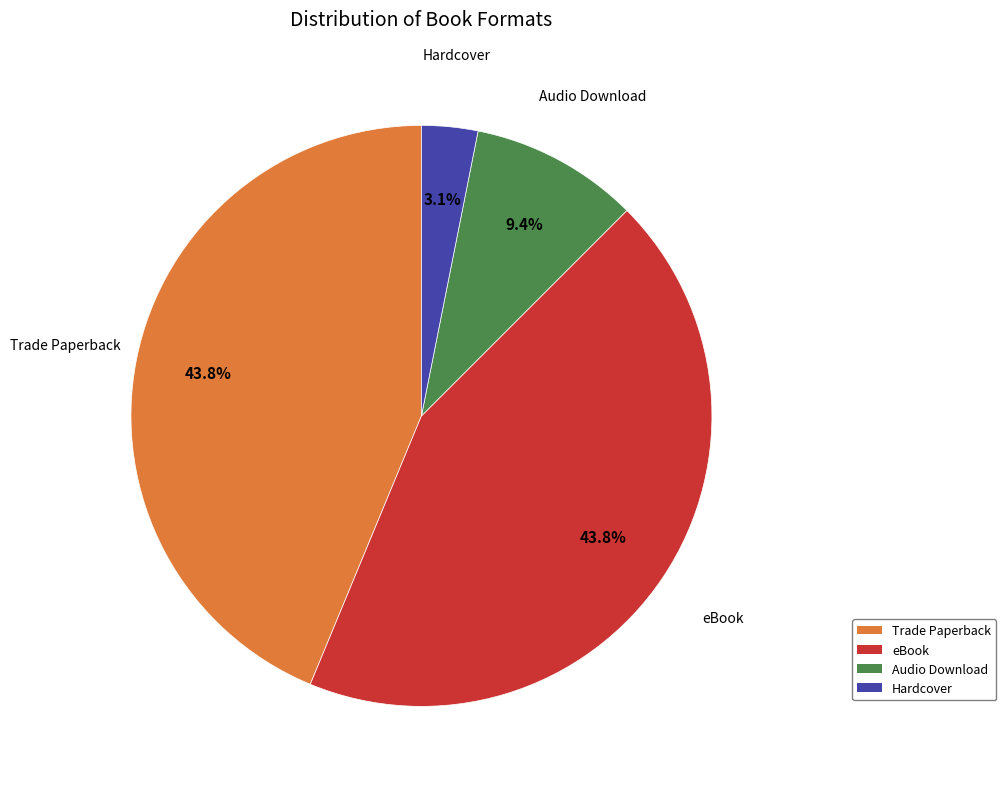

Is it true that eBook is 57% of the pie?

False